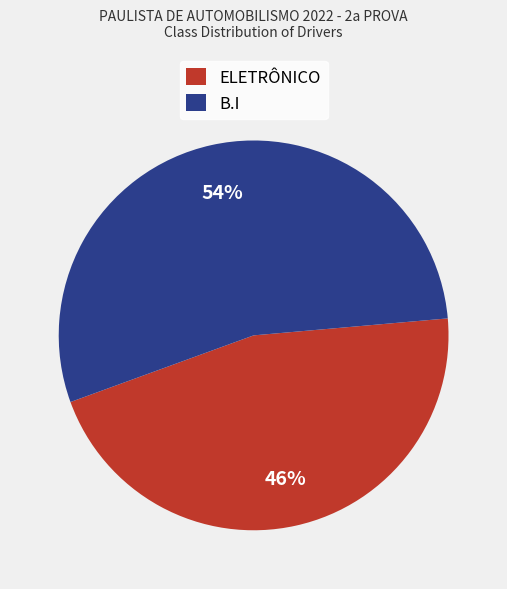

Approximately how many times larger is the value at B.I compared to ELETRÔNICO?

1.2